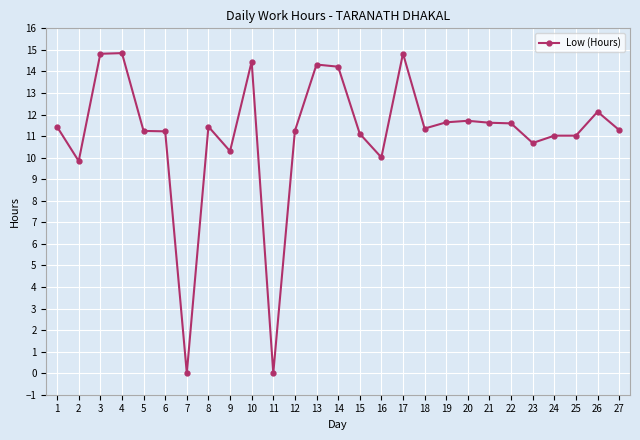

What is the sum of all values?

299.4